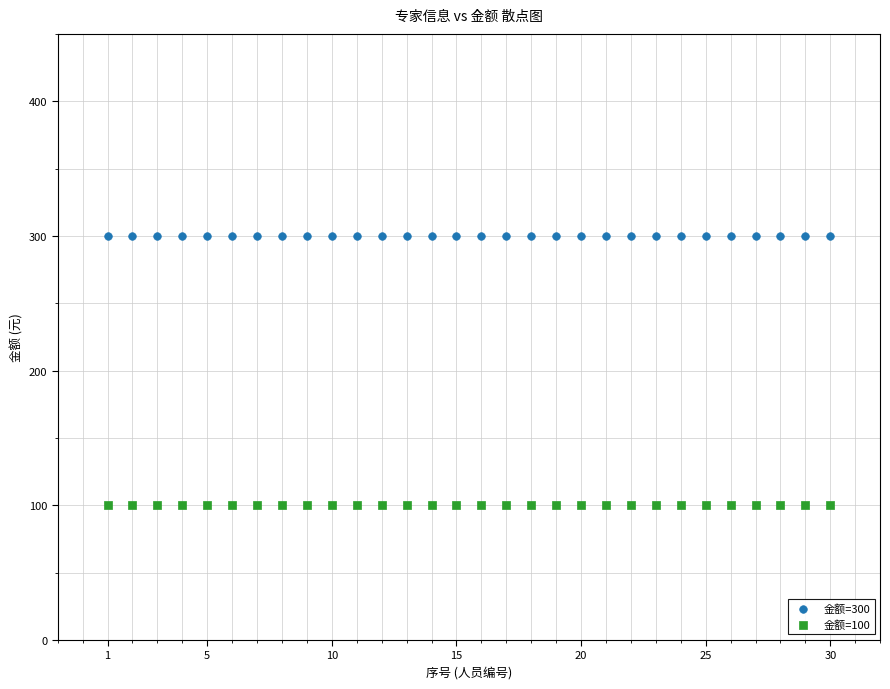

Which series reaches the maximum Y coordinate?

金额=300